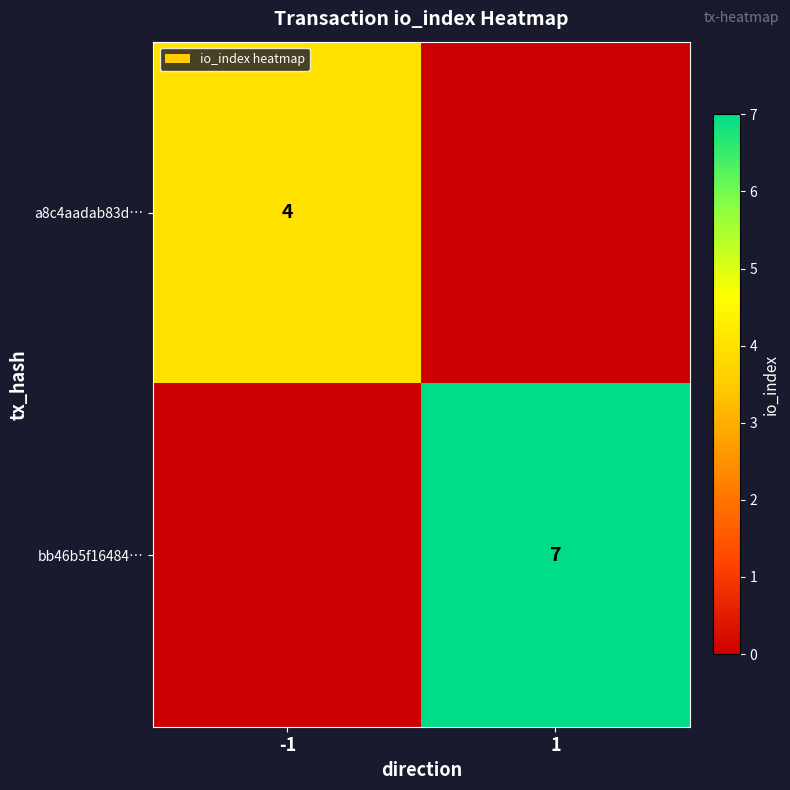

The value of bb46b5f16484… at 1 is 7. True or false?

True